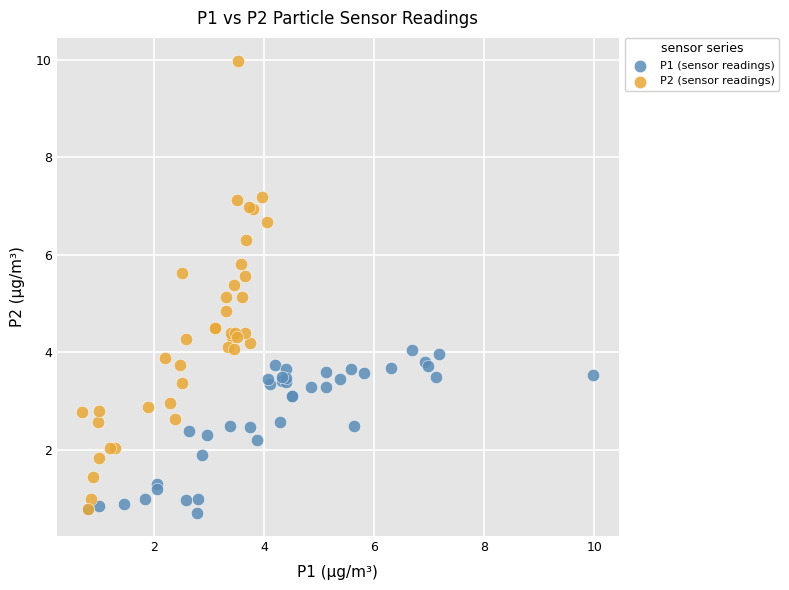

Which series contains the highest Y value?

P2 (sensor readings)